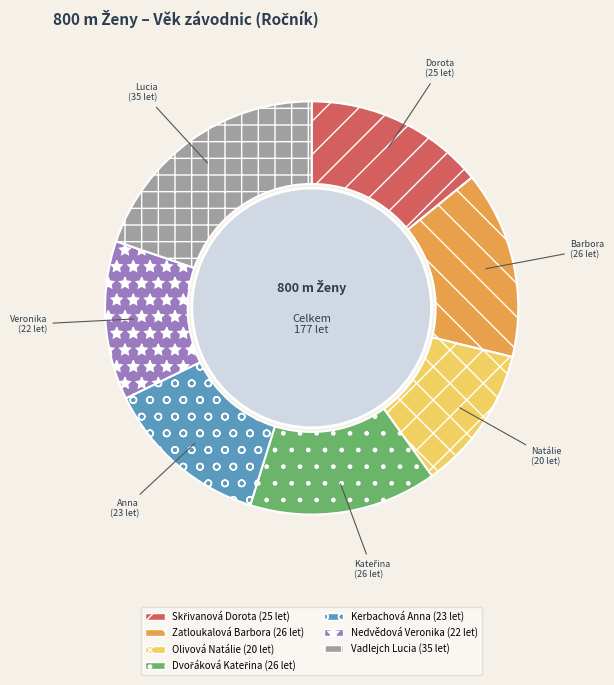

Count the number of slices in the pie.

7